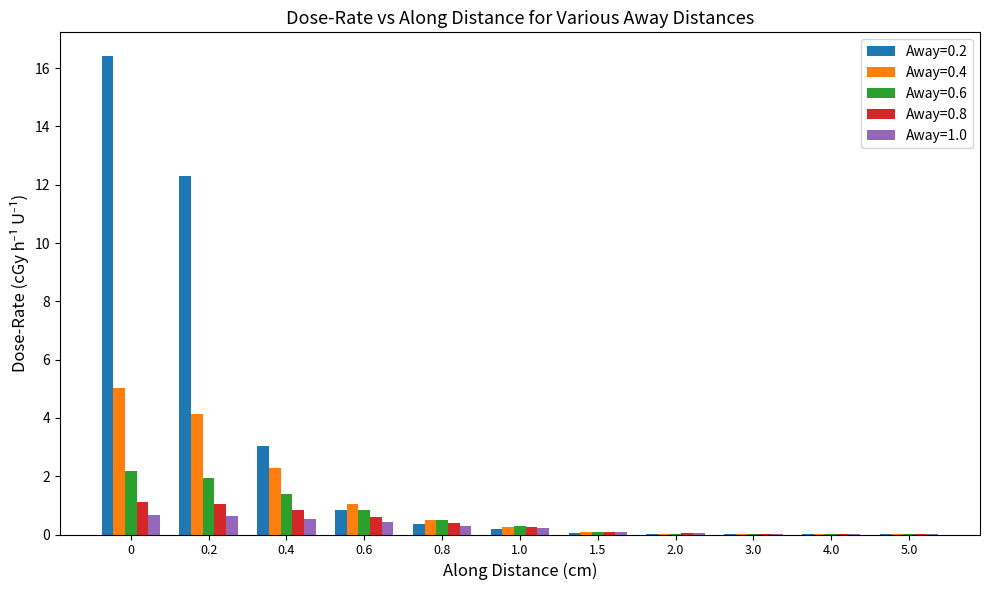

What is the sum of all Away=0.2 values?

33.3